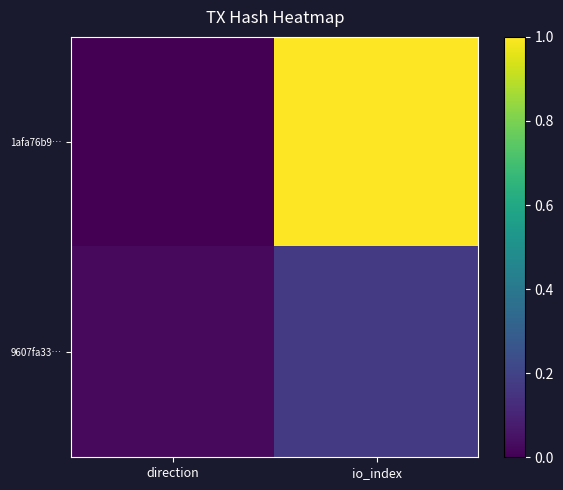

Count the number of data series in this chart.

2